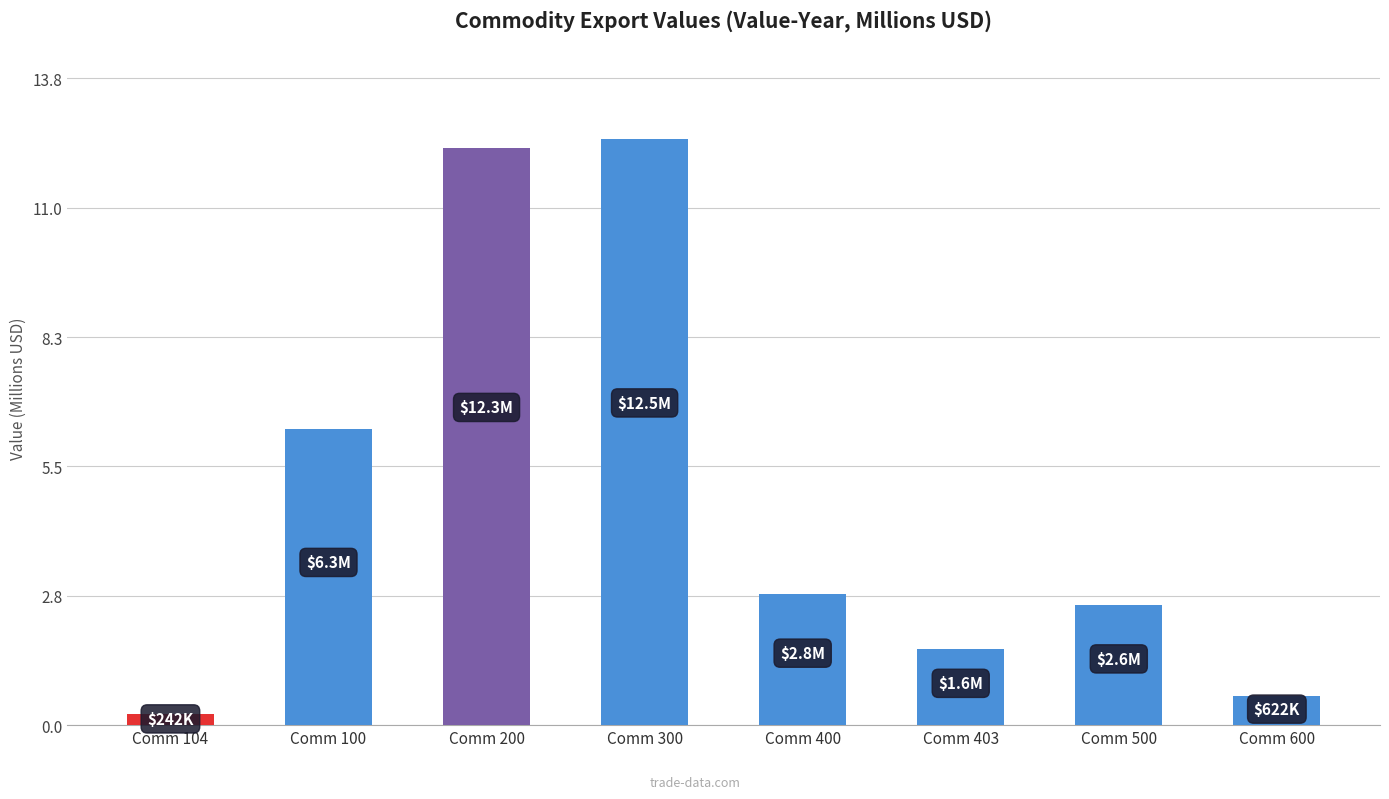

List the labels in order of value, largest first.

Comm 300, Comm 200, Comm 100, Comm 400, Comm 500, Comm 403, Comm 600, Comm 104